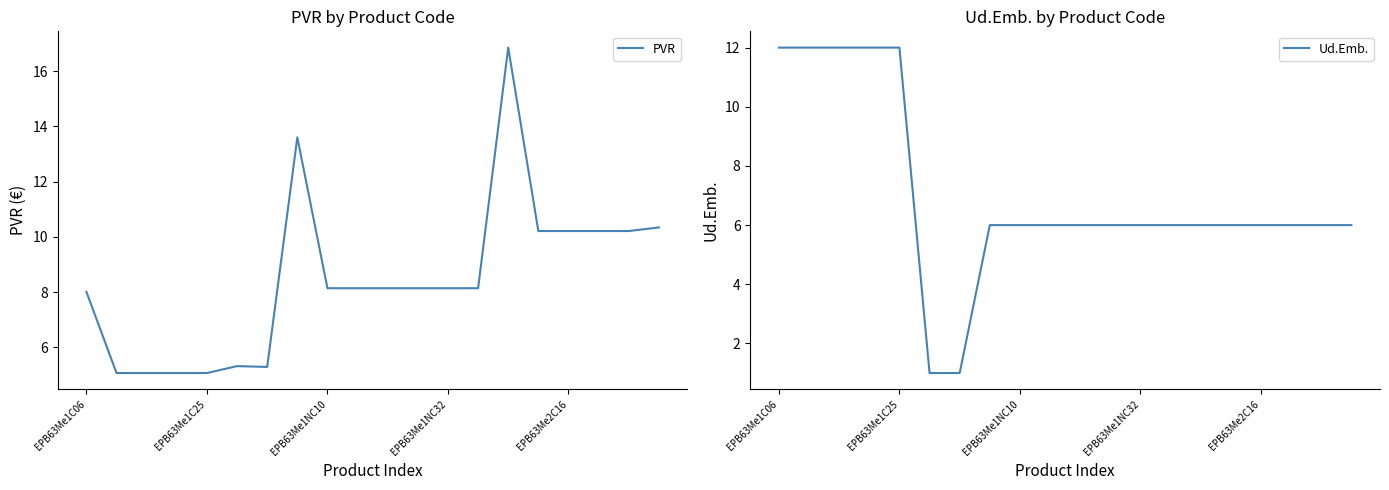

What is the value of the Ud.Emb. point at the 8th from the left?

6.0